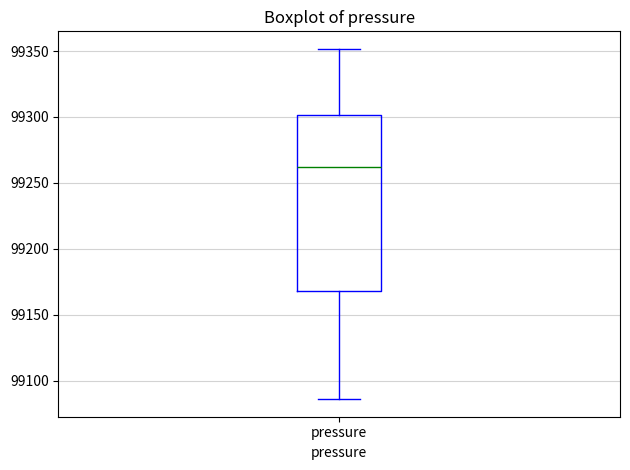

Where is the lower edge of the box for pressure on the y-axis? The values are not printed on the chart, so give them approximately, as read against the axis.

99170